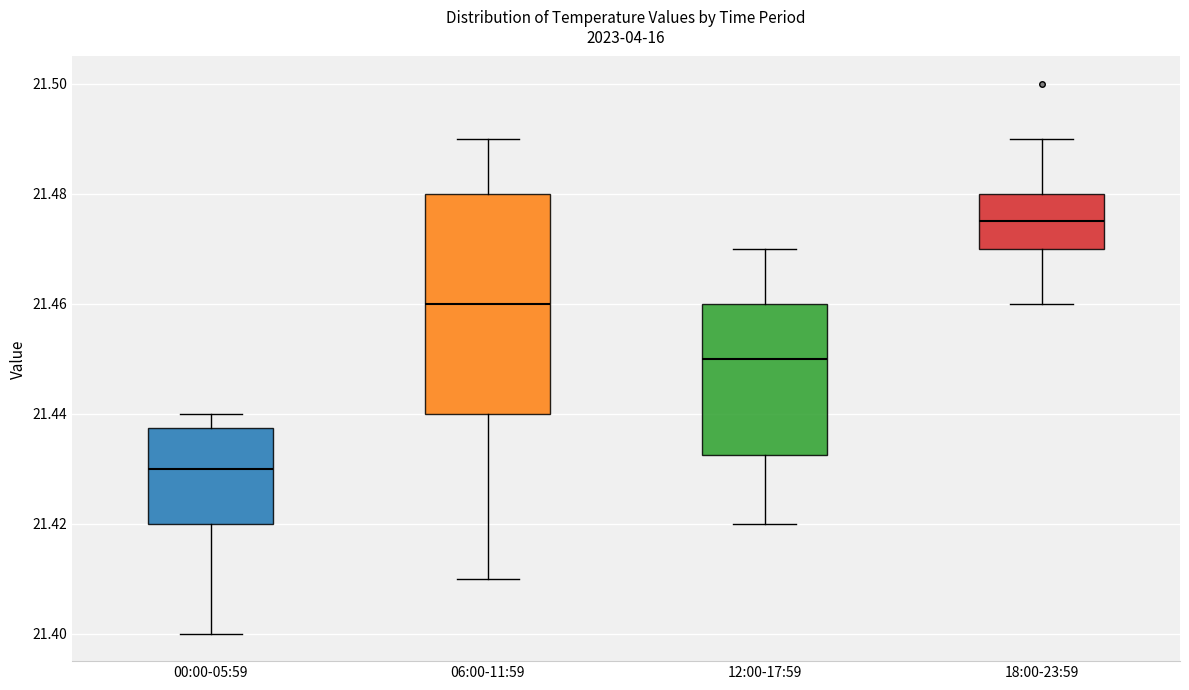

Which box is the tallest, from its lower edge to its upper edge?

06:00-11:59